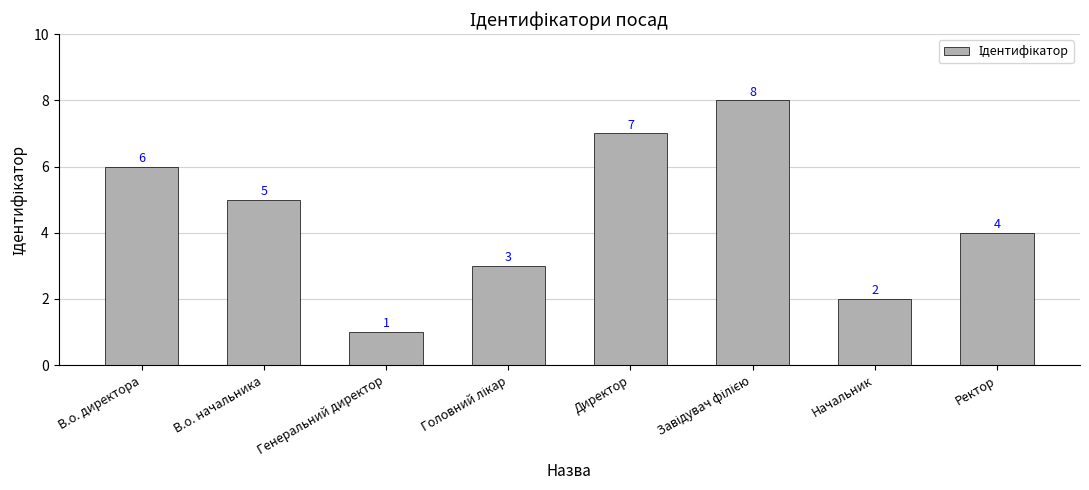

What is the minimum value shown in the chart?

1